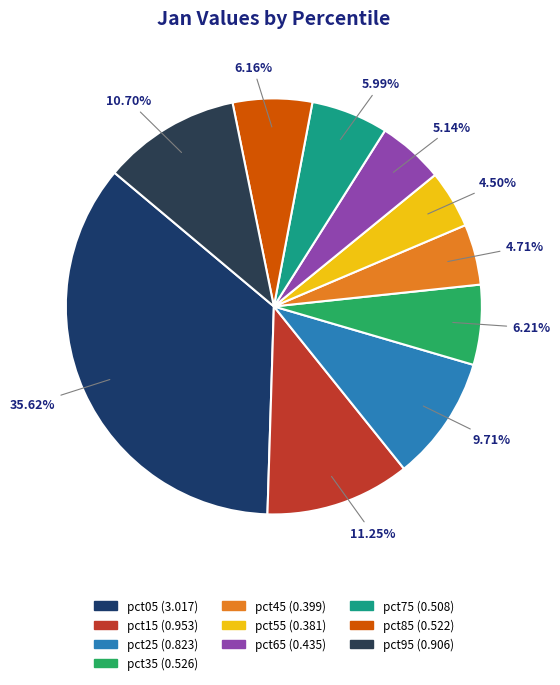

Rank the categories by value from lowest to highest.

pct55, pct45, pct65, pct75, pct85, pct35, pct25, pct95, pct15, pct05